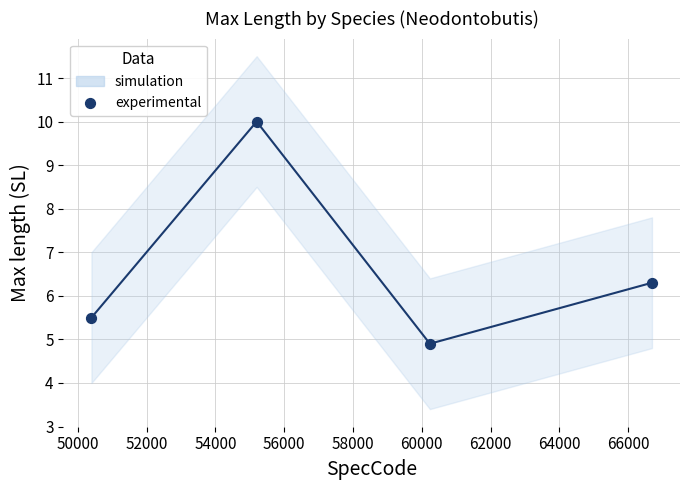

What is the average X value?

58131.0